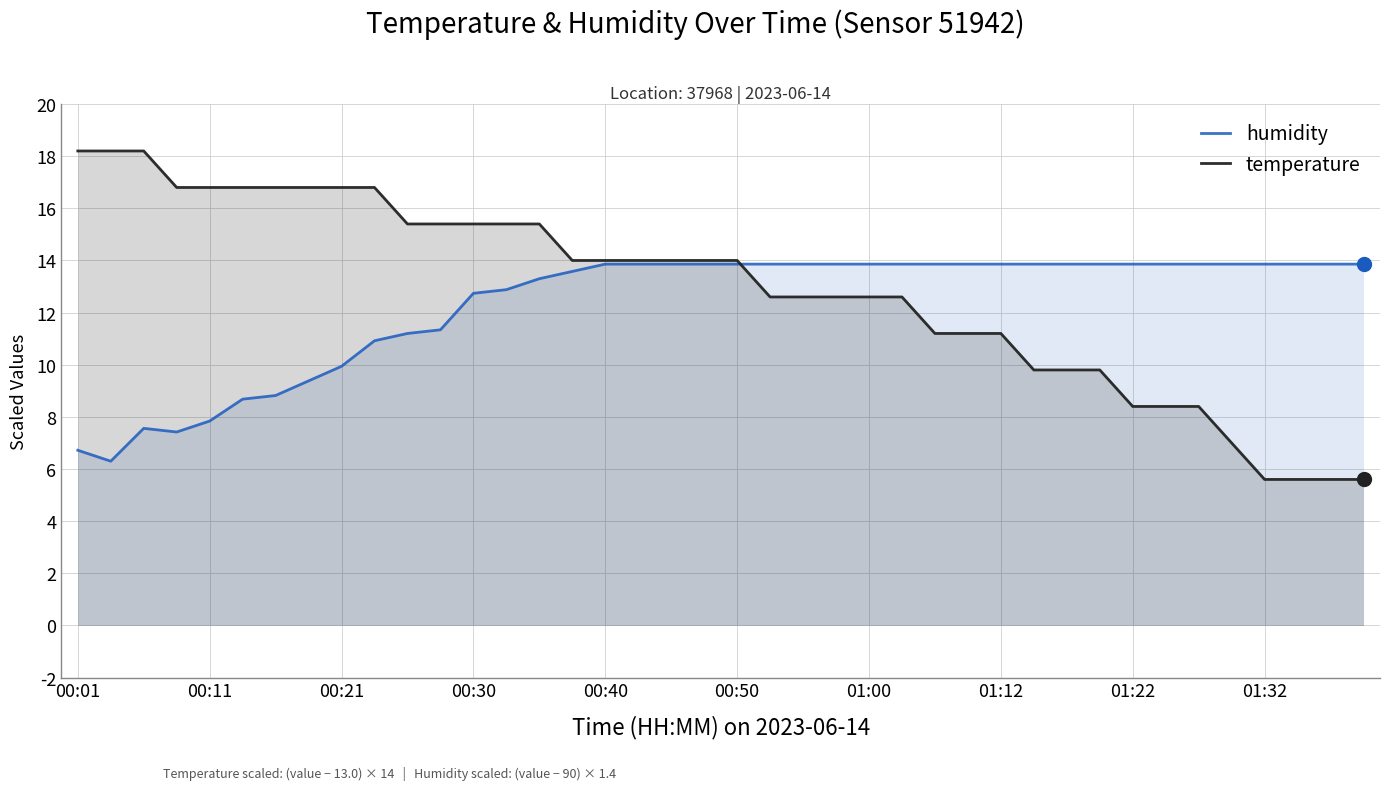

What is the total value across all series at 01:00?

26.5